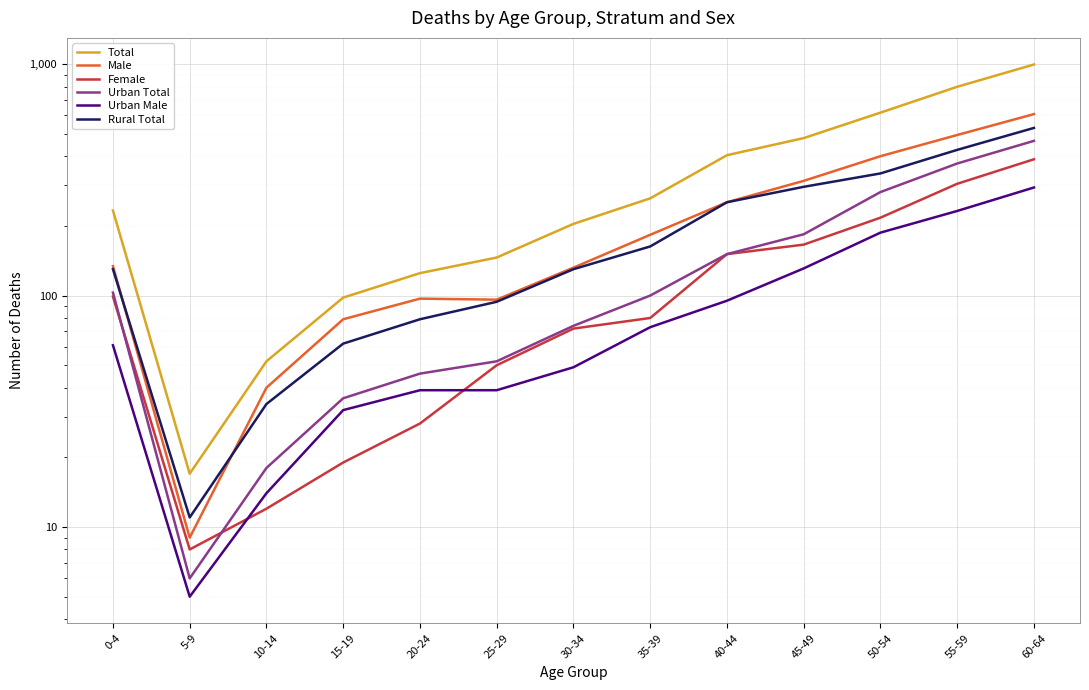

Rank the series by their maximum value, from highest to lowest.

Total, Male, Rural Total, Urban Total, Female, Urban Male